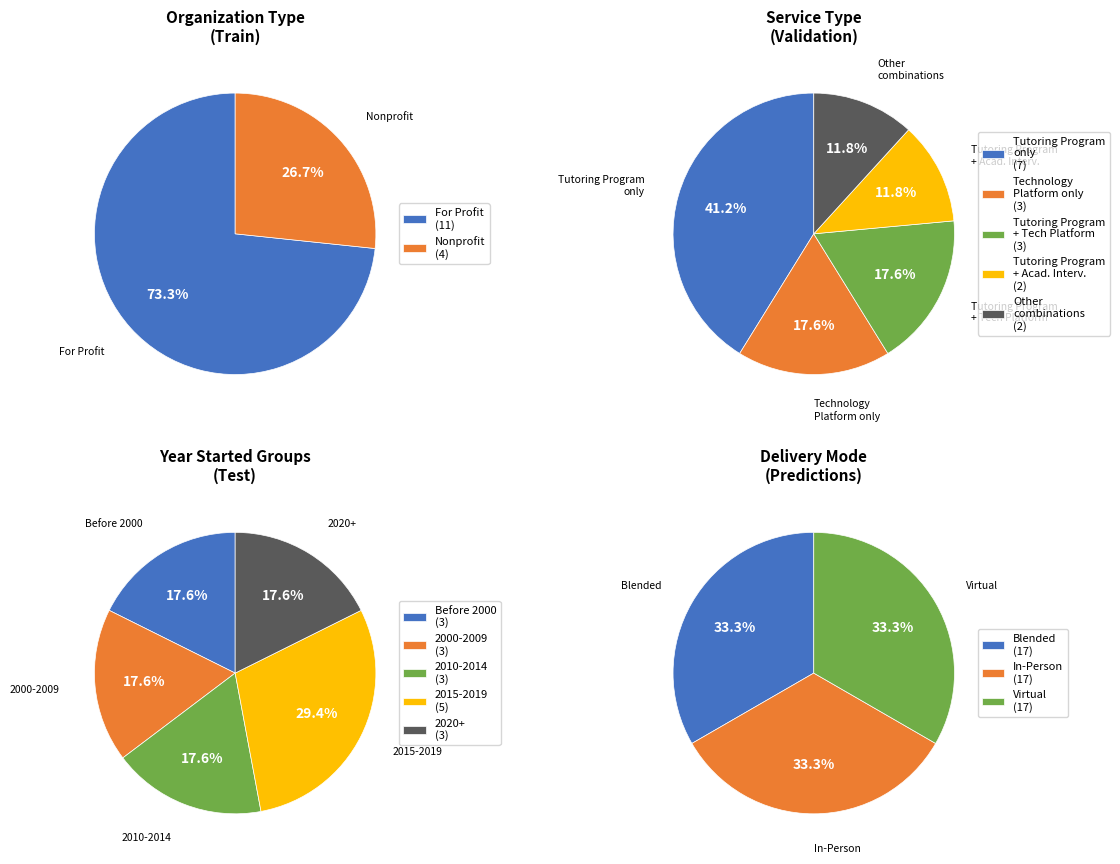

What is the largest slice in the pie chart?

For Profit